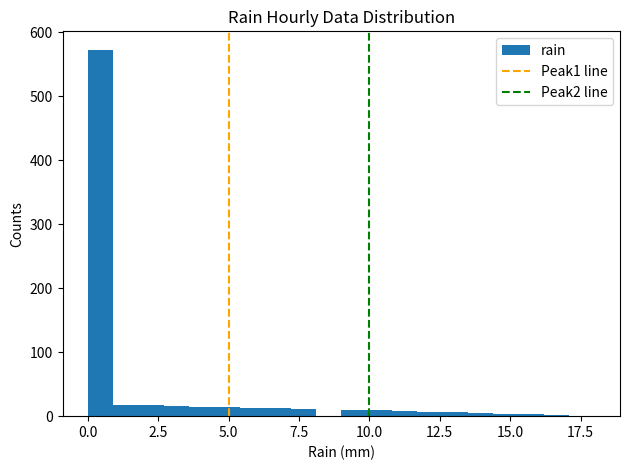

Read against the x-axis, roughly where is the centre of the tallest bar?

0.5